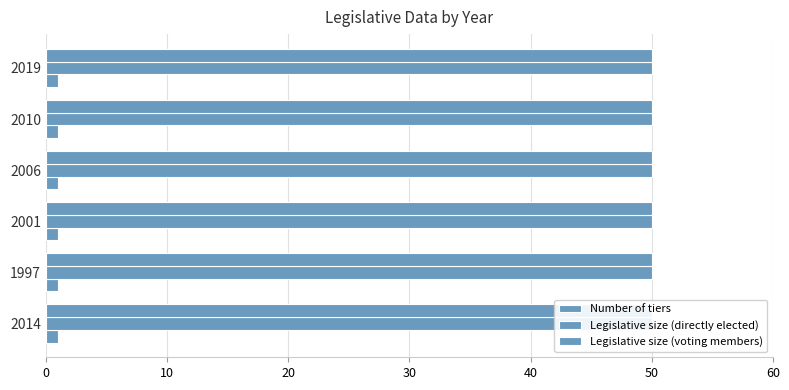

The value of Number of tiers at 2014 is 1. True or false?

True